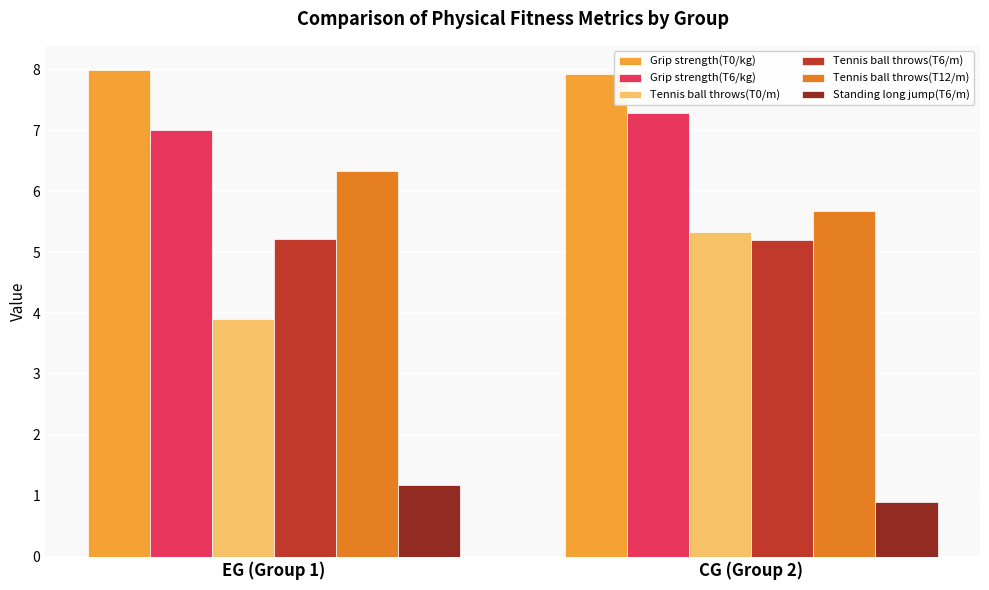

What is the value of the Standing long jump(T6/m) bar at the 2nd from the left?

0.9